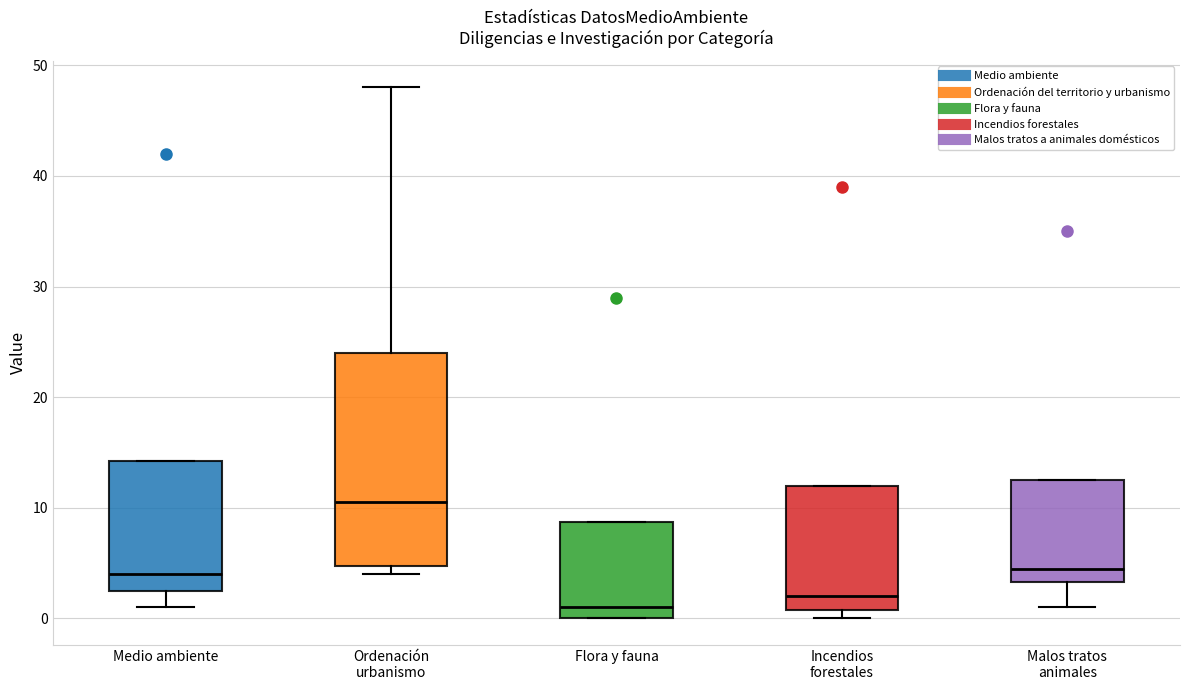

Where does the lower whisker of the box for Malos tratos animales end on the y-axis? The values are not printed on the chart, so give them approximately, as read against the axis.

1